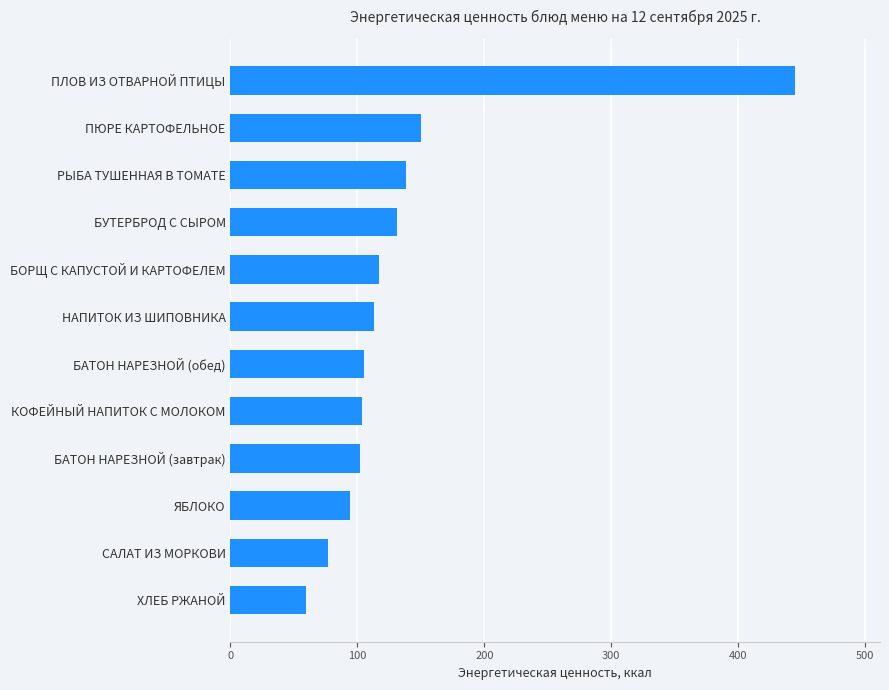

What is the ratio of the value at ЯБЛОКО to the value at БАТОН НАРЕЗНОЙ (завтрак)?

0.9